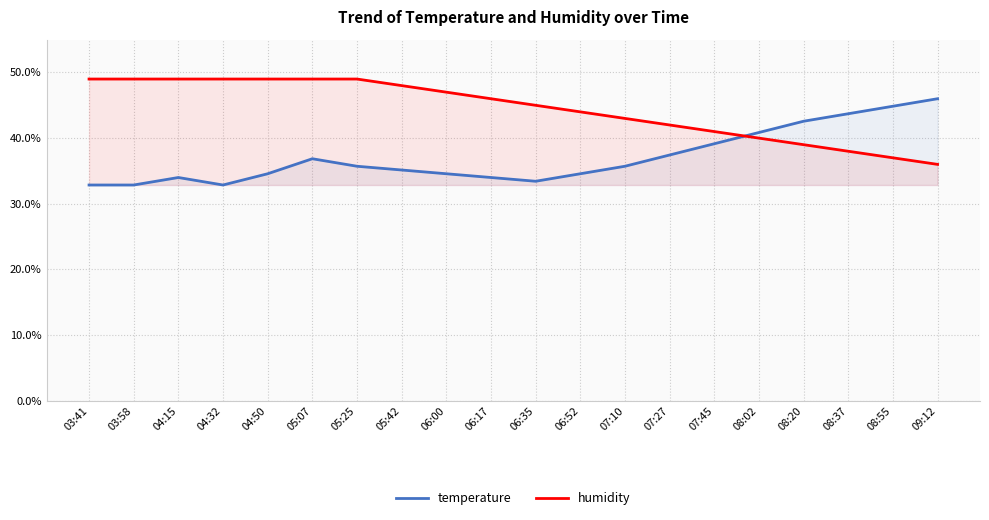

How many values in the humidity series are below 45?

9